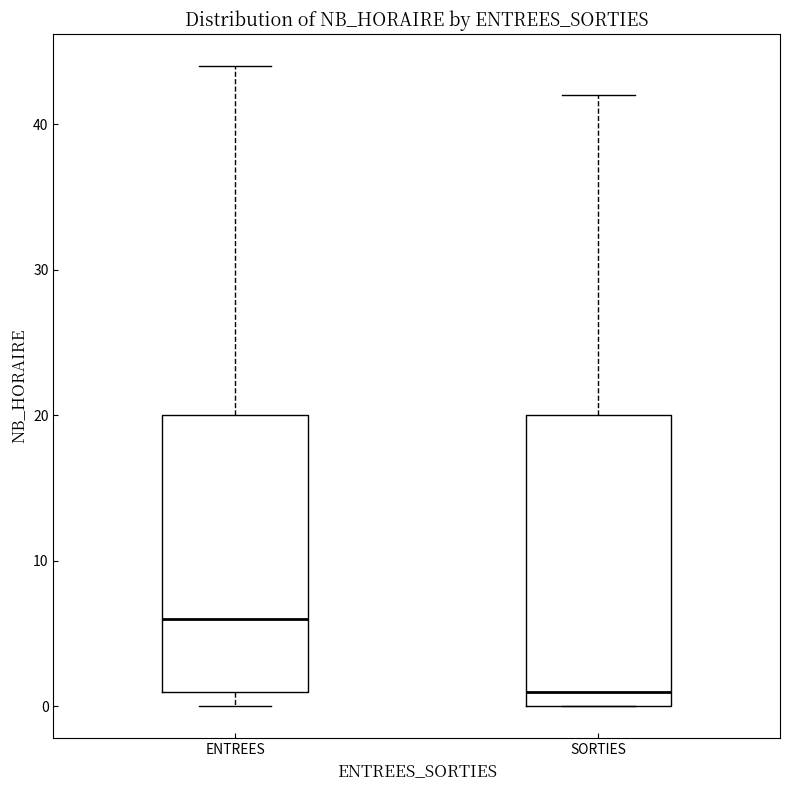

Where does the upper whisker of the box for ENTREES end on the y-axis? The values are not printed on the chart, so give them approximately, as read against the axis.

44